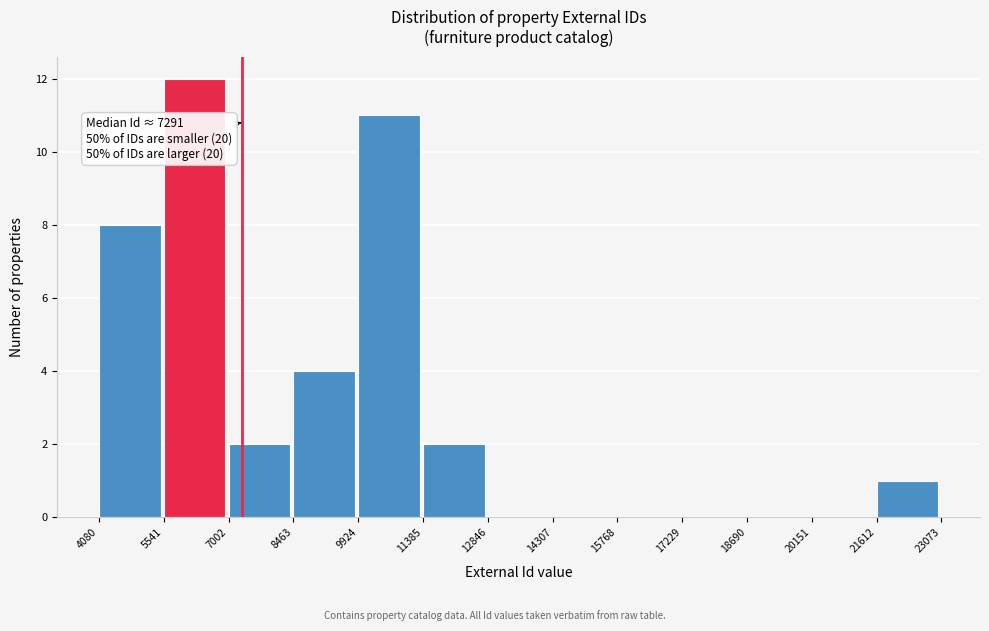

Which range on the x-axis has the tallest bar?

5541 to 7002